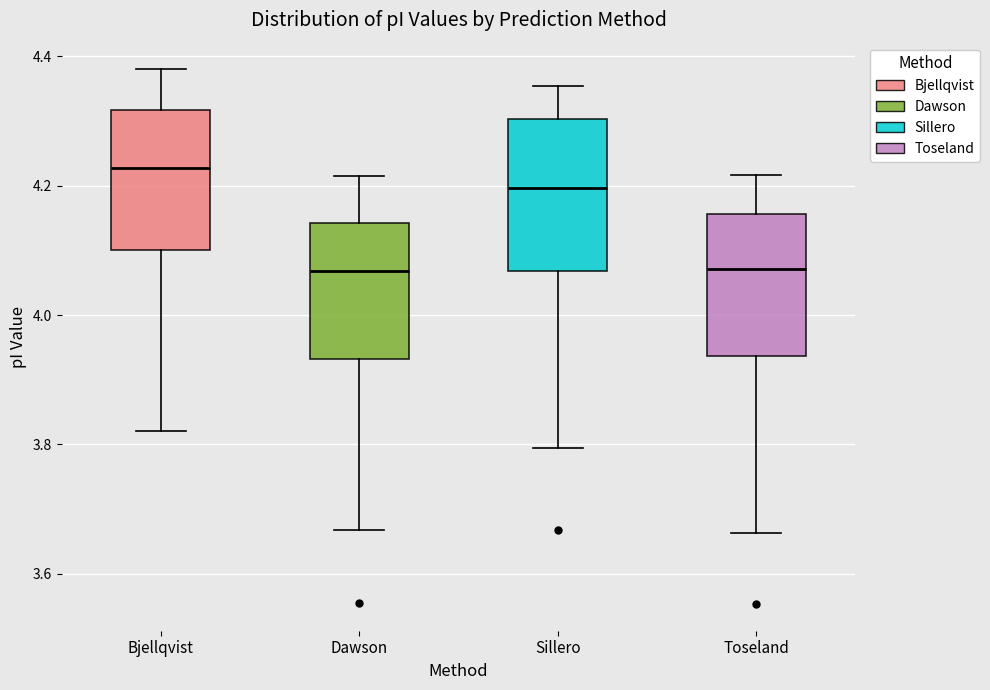

Reading left to right, transcribe this box plot: for each box, give where its median line is, the range the box spans, and where its two whiskers end, as read against the y-axis. The values are not printed on the chart, so give them approximately, as read against the axis.

Bjellqvist: median 4.22, box 4.10 to 4.32, whiskers 3.82 to 4.38
Dawson: median 4.06, box 3.94 to 4.14, whiskers 3.66 to 4.22
Sillero: median 4.20, box 4.06 to 4.30, whiskers 3.80 to 4.36
Toseland: median 4.08, box 3.94 to 4.16, whiskers 3.66 to 4.22